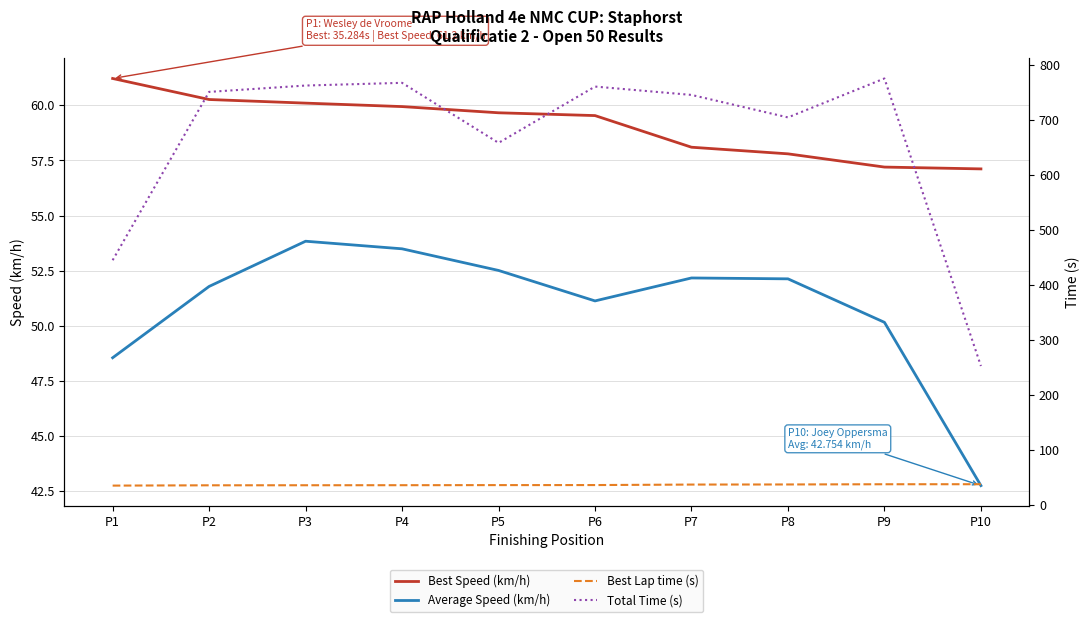

Reading right to left, transcribe all the data shown in this chart.

Best Speed (km/h): 57.1	57.2	57.8	58.1	59.5	59.7	59.9	60.1	60.3	61.2
Average Speed (km/h): 42.8	50.2	52.1	52.2	51.1	52.5	53.5	53.8	51.8	48.6
Best Lap time (s): 37.8	37.8	37.4	37.2	36.3	36.2	36.0	35.9	35.8	35.3
Total Time (s): 252.6	775.1	704.4	745.2	760.4	658.1	767.2	762.3	750.8	444.9